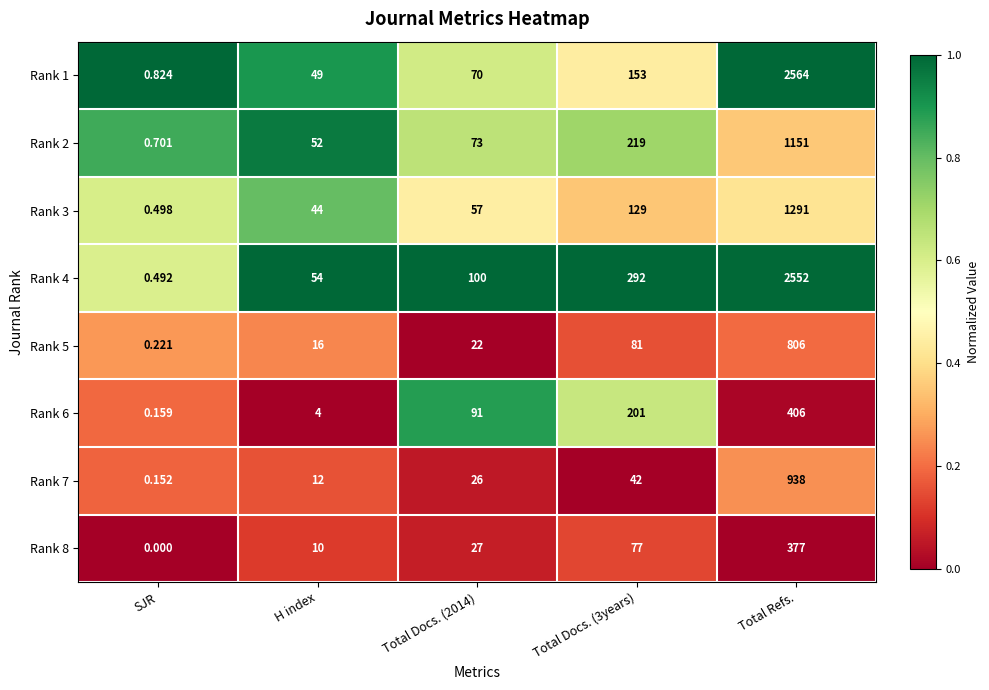

At which category is the sum across all series the highest?

Total Refs.